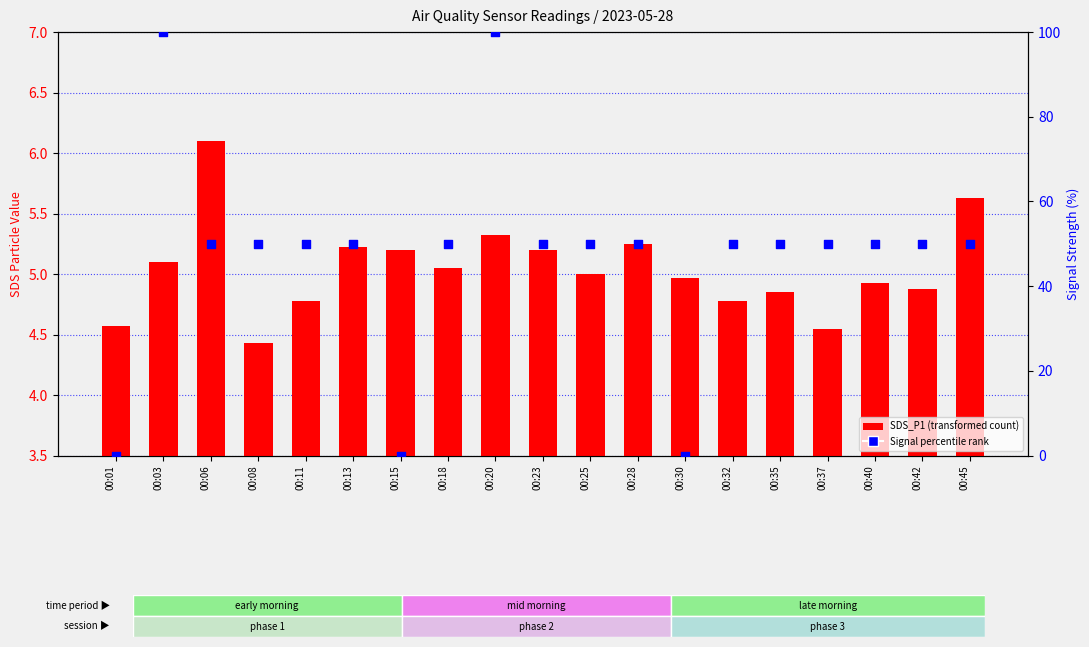

Which series has the largest total across all categories?

Signal percentile rank